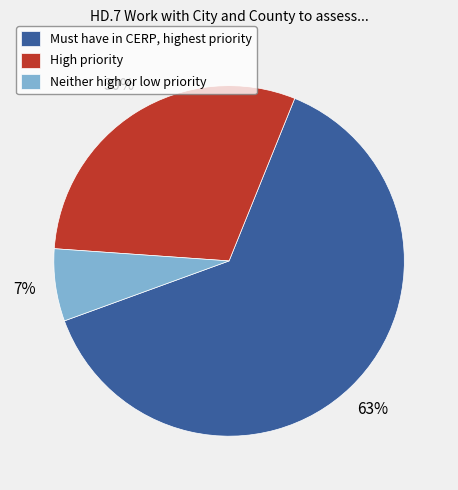

Is the sum of Must have in CERP, highest priority and Neither high or low priority greater than half?

Yes